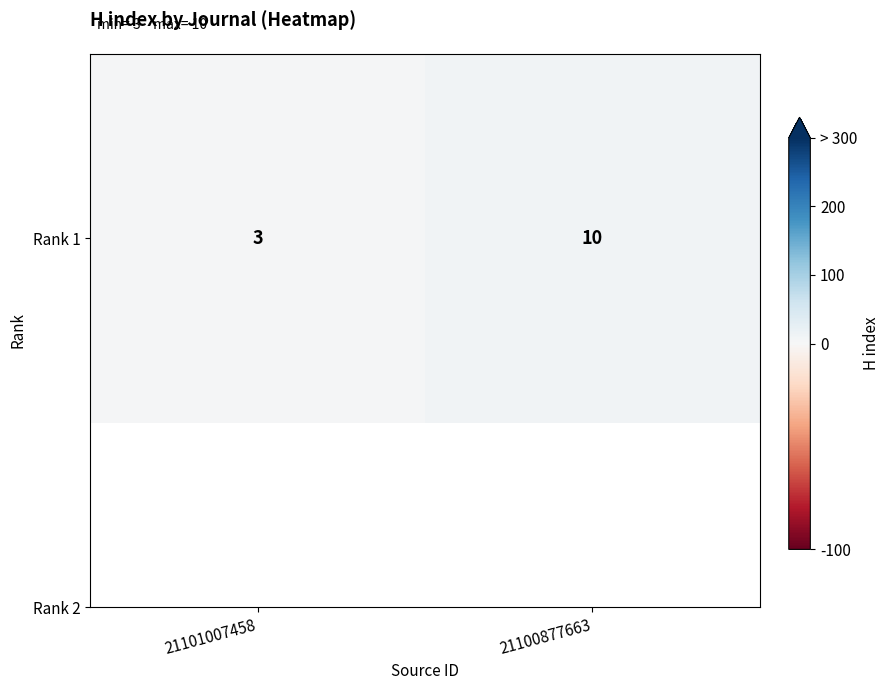

Read the value at 21101007458.

3